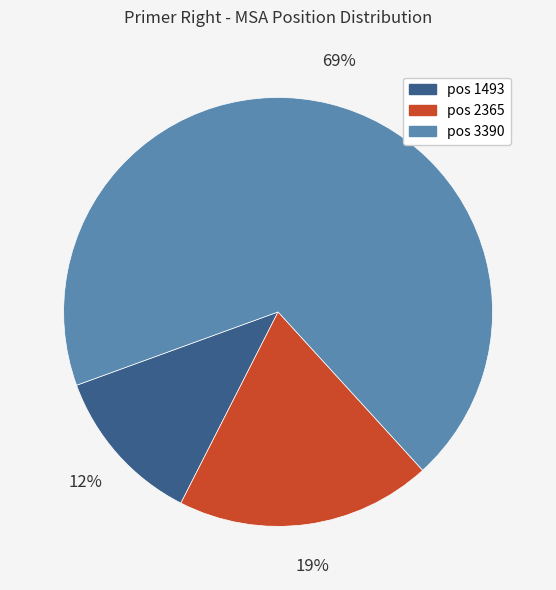

To the nearest percent, what is the difference between the largest and smallest slice percentages?

57%